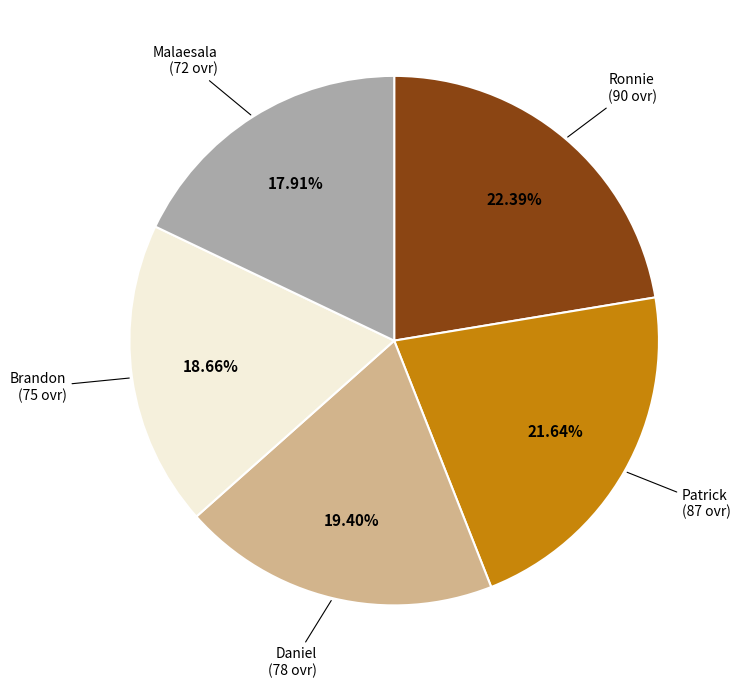

Is there any slice that represents more than half of the pie?

No